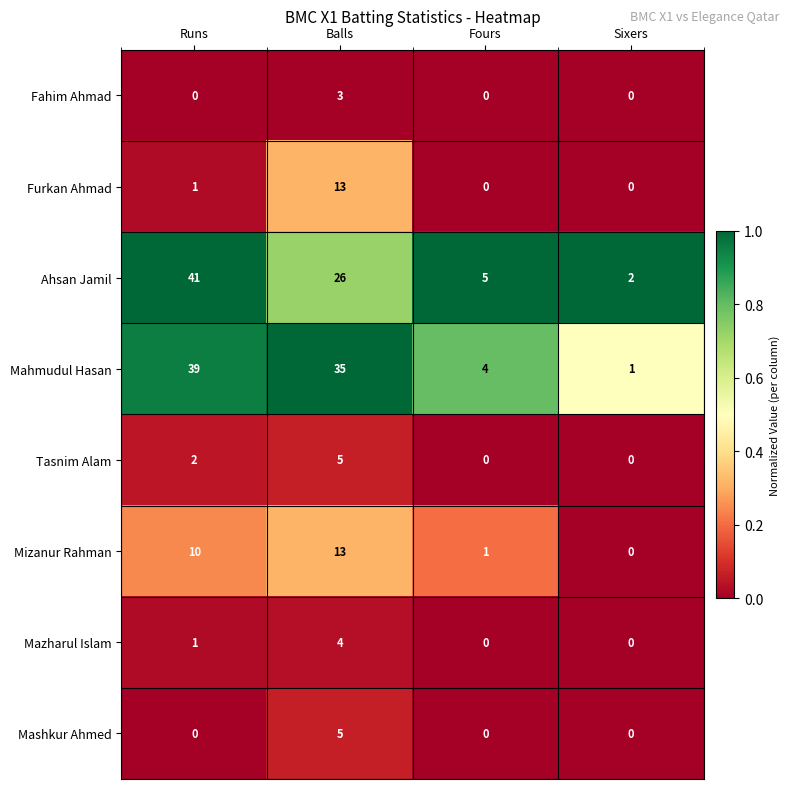

Which series has the largest total across all categories?

Mahmudul Hasan